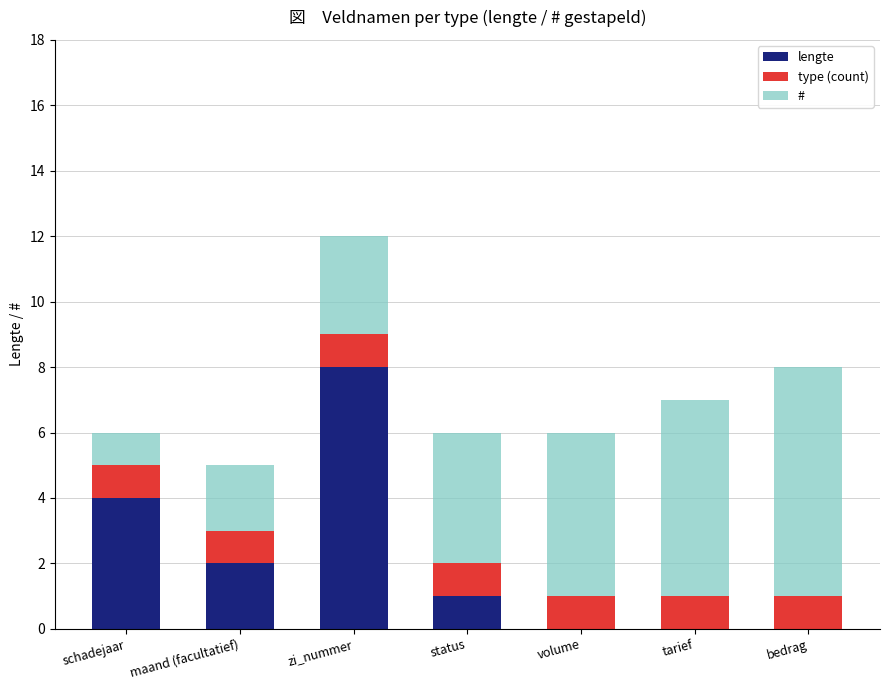

What is the maximum value for lengte?

8